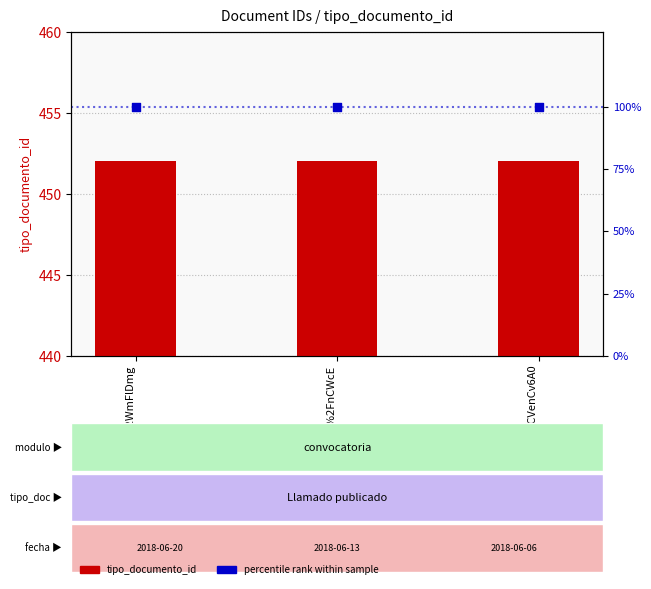

Which series reaches the maximum Y coordinate?

tipo_documento_id